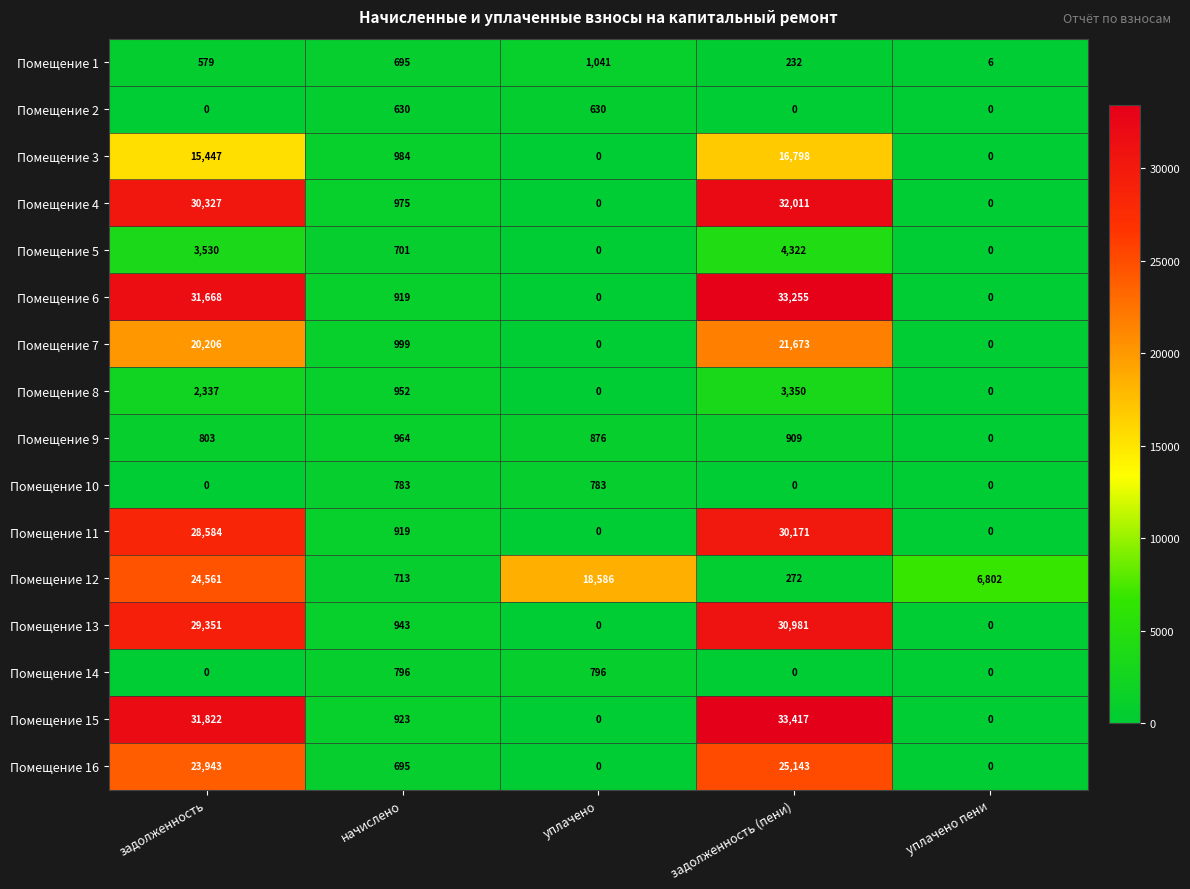

Read the Помещение 7 value at задолженность (пени), to the nearest 10.

21670